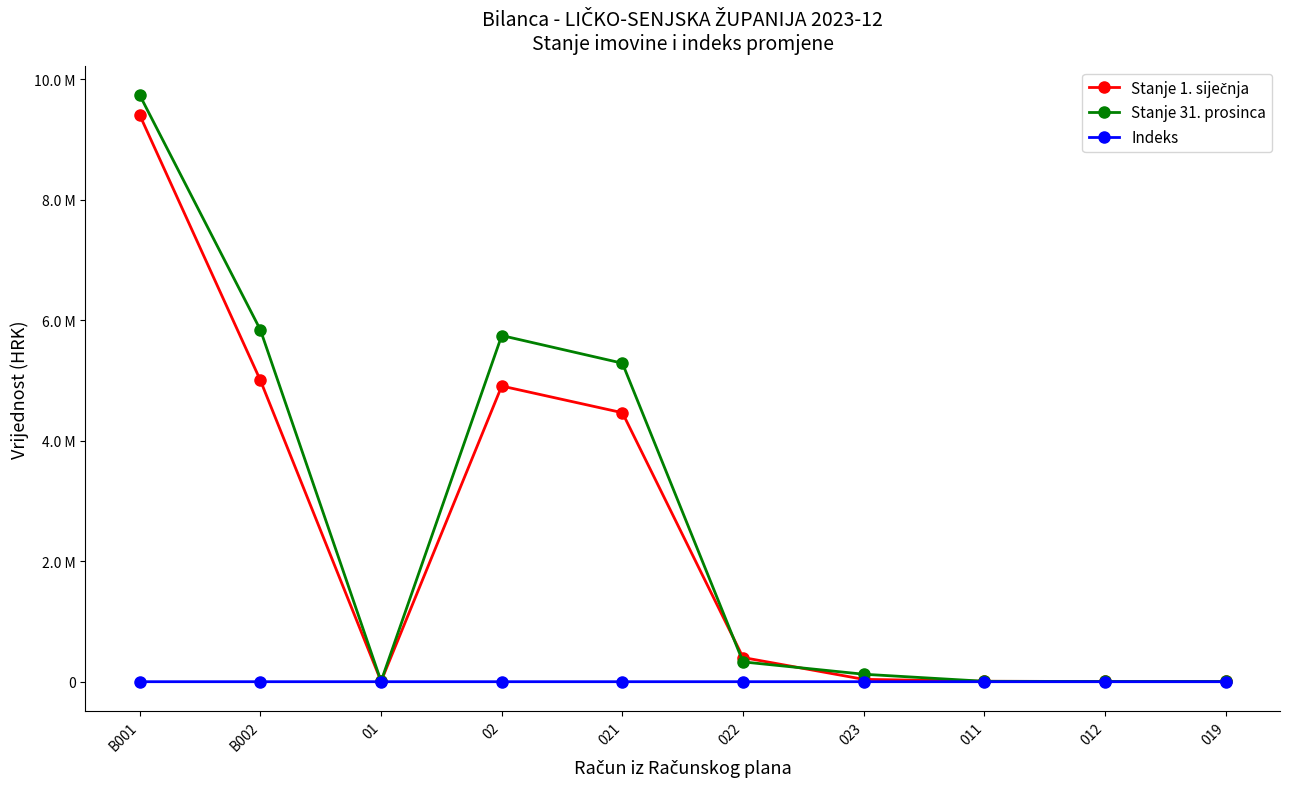

Is this an area chart (filled region under the line)?

No